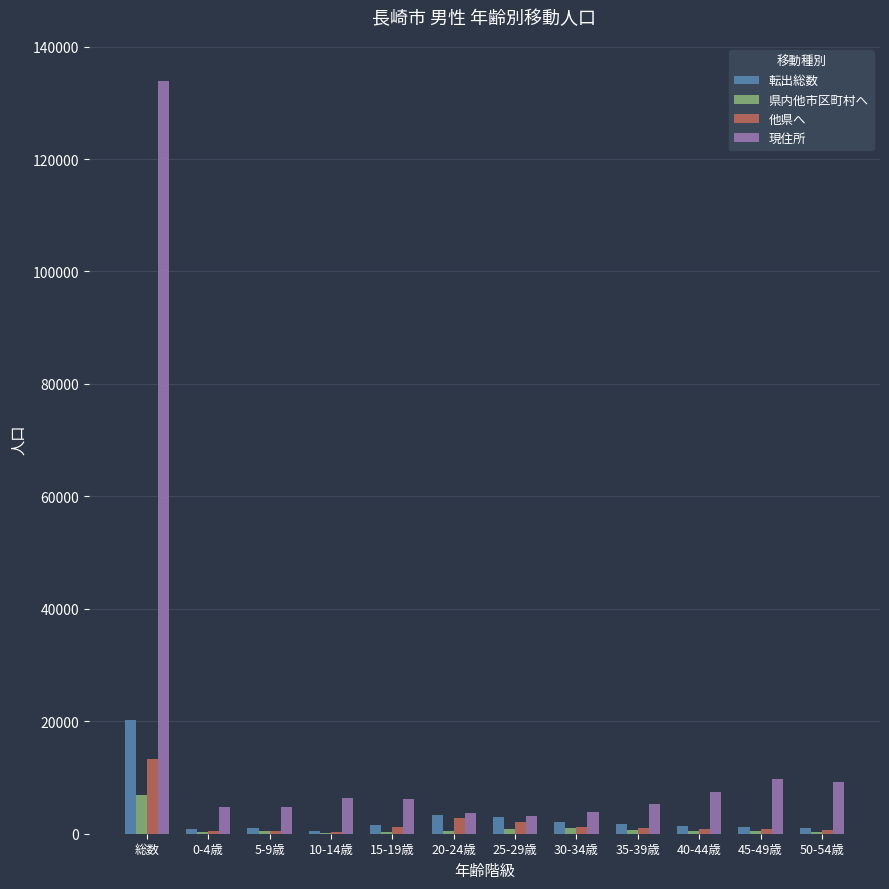

At which label does 他県へ reach its peak?

総数